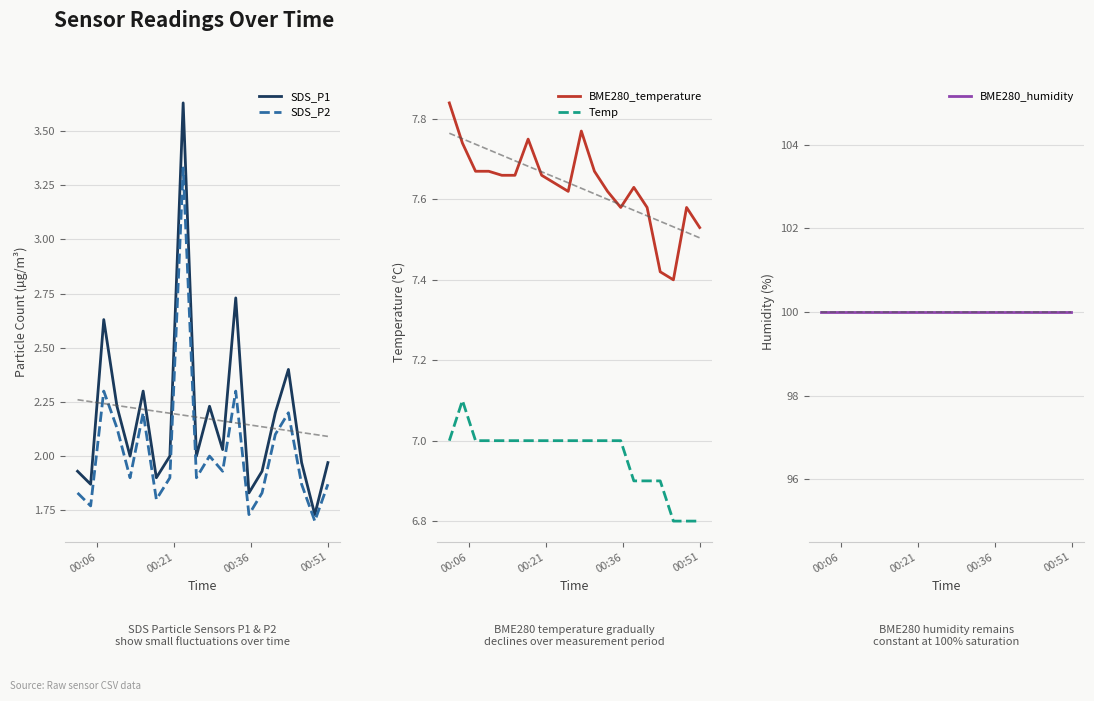

True or false: BME280_temperature and Temp cross at least once.

False